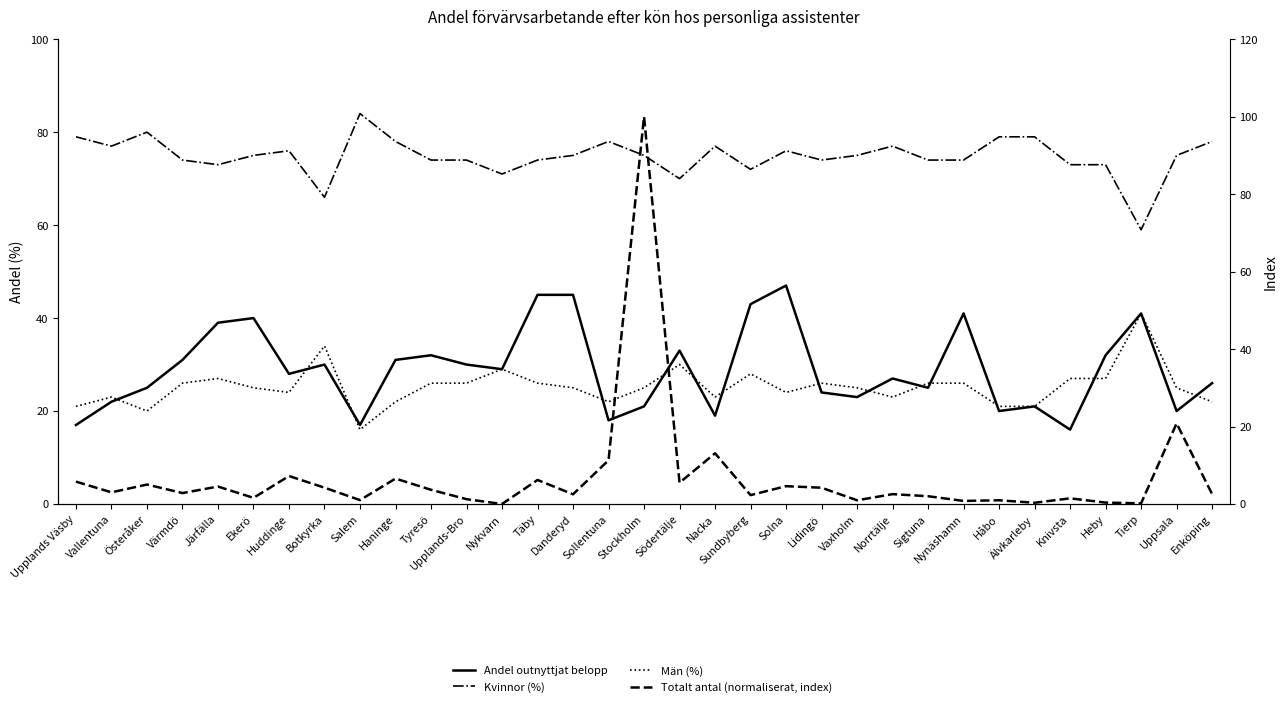

At how many categories does at least one series exceed 46?

33